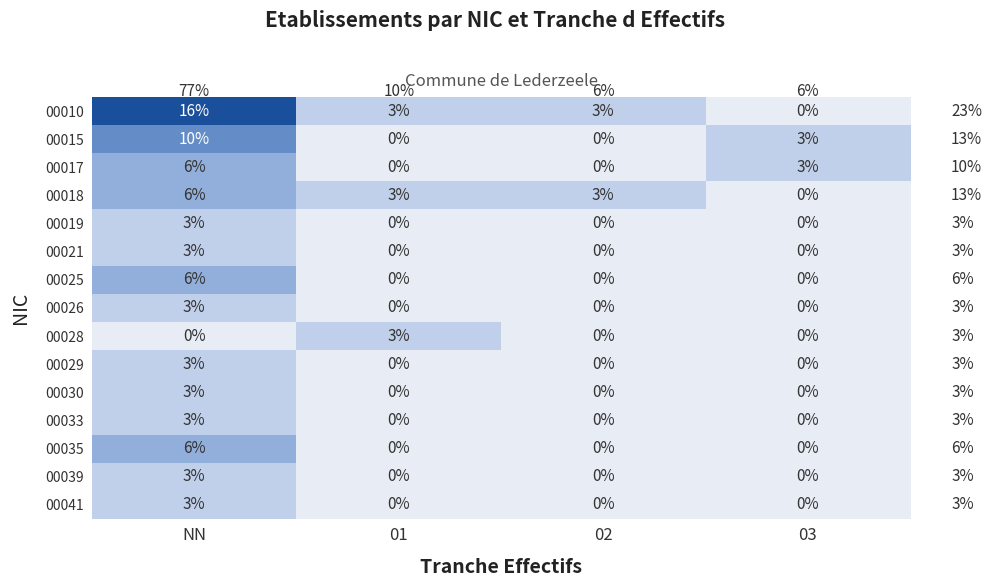

At which category is the sum across all series the highest?

NN